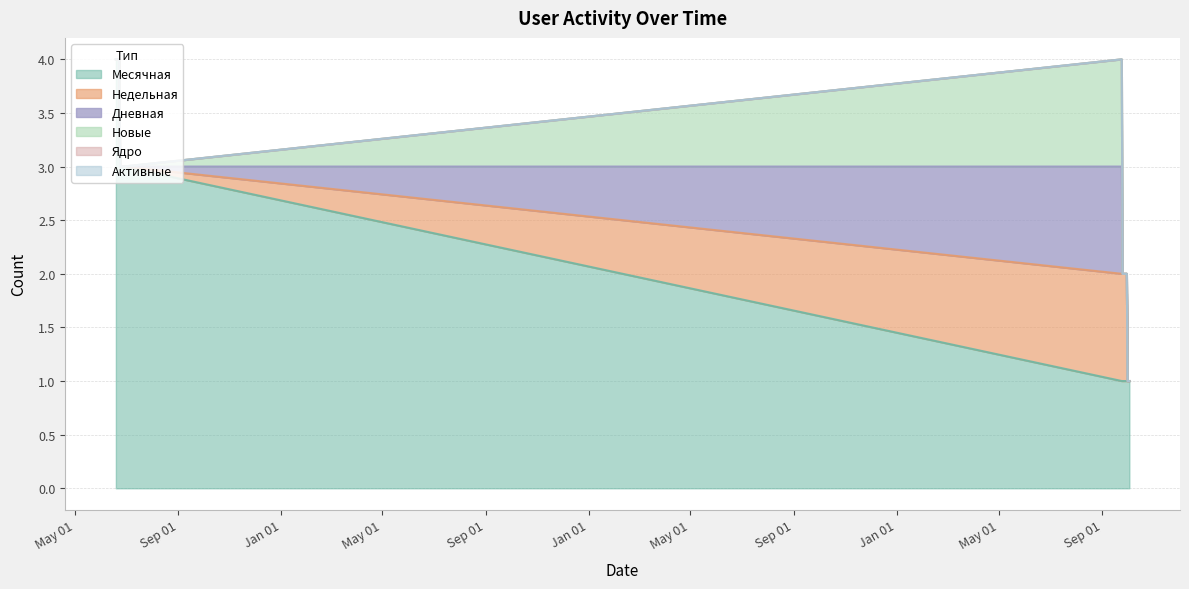

What is the label of the 2nd point from the left?

2017-06-20